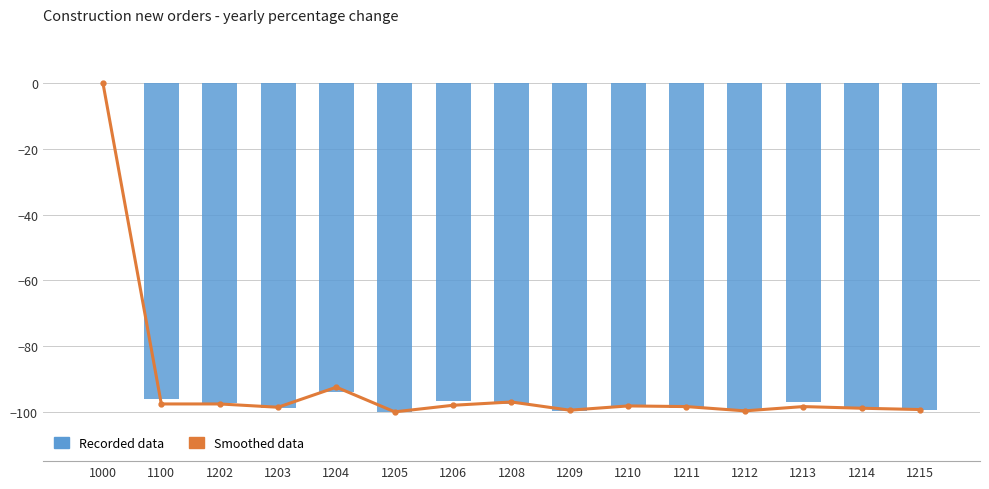

At which label is Recorded data closest to -49?

1204